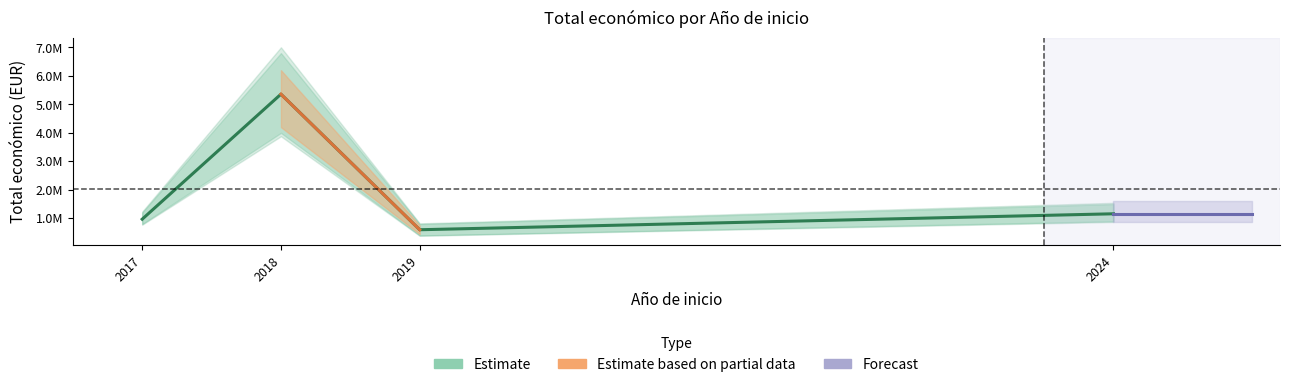

True or false: there are more than 2 points higher than both neighbors.

False